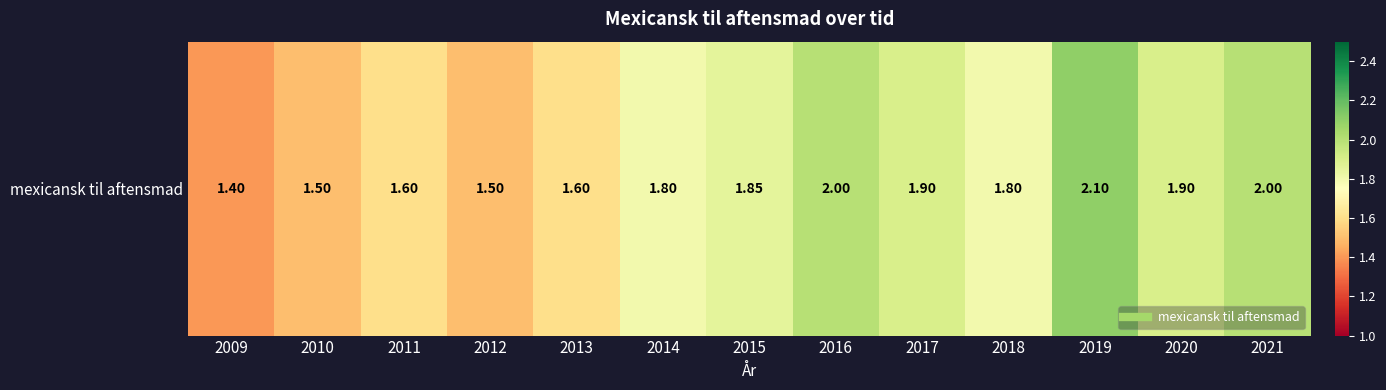

The value at 2015 is 0.4. True or false?

False